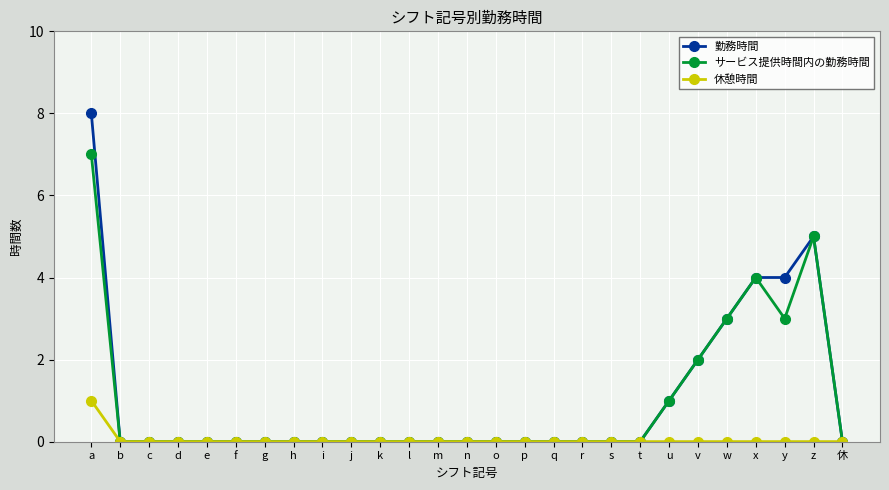

Reading left to right, extract all data points from this chart.

勤務時間: a=8	b=0	c=0	d=0	e=0	f=0	g=0	h=0	i=0	j=0	k=0	l=0	m=0	n=0	o=0	p=0	q=0	r=0	s=0	t=0	u=1	v=2	w=3	x=4	y=4	z=5	休=0
サービス提供時間内の勤務時間: a=7	b=0	c=0	d=0	e=0	f=0	g=0	h=0	i=0	j=0	k=0	l=0	m=0	n=0	o=0	p=0	q=0	r=0	s=0	t=0	u=1	v=2	w=3	x=4	y=3	z=5	休=0
休憩時間: a=1	b=0	c=0	d=0	e=0	f=0	g=0	h=0	i=0	j=0	k=0	l=0	m=0	n=0	o=0	p=0	q=0	r=0	s=0	t=0	u=0	v=0	w=0	x=0	y=0	z=0	休=0